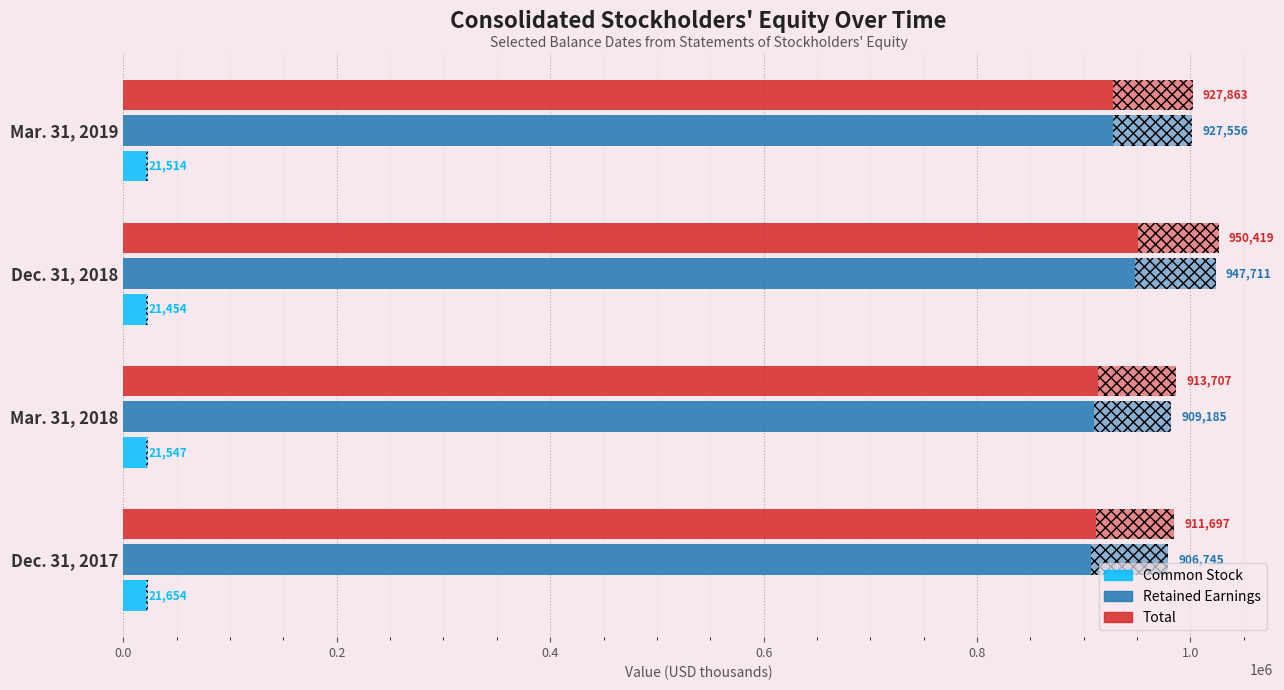

What is the value of the Total bar at the 2nd from the left?

913707